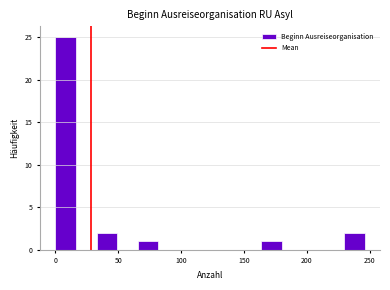

Around what value on the x-axis is the tallest bar? Give the approximate position of its centre, as read against the axis.

10